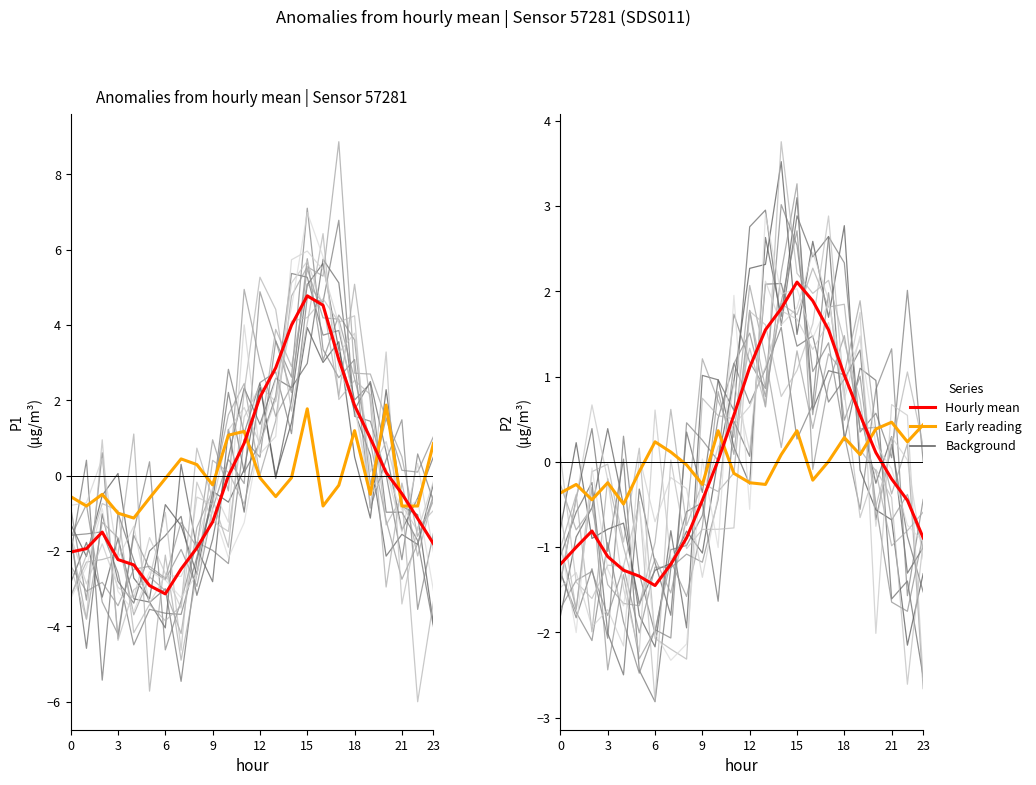

Between which two adjacent categories do P2 early and P1 (hourly mean) first intersect?

10 and 11